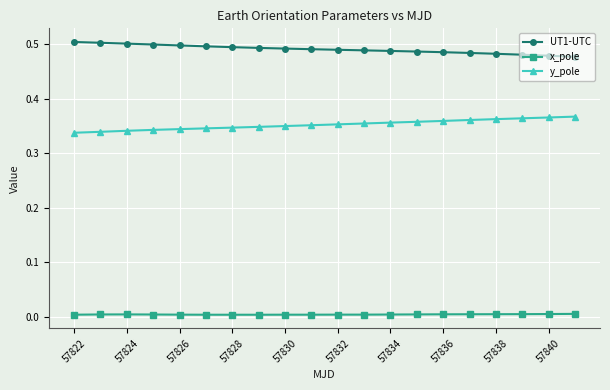

Which series has the largest total across all categories?

UT1-UTC